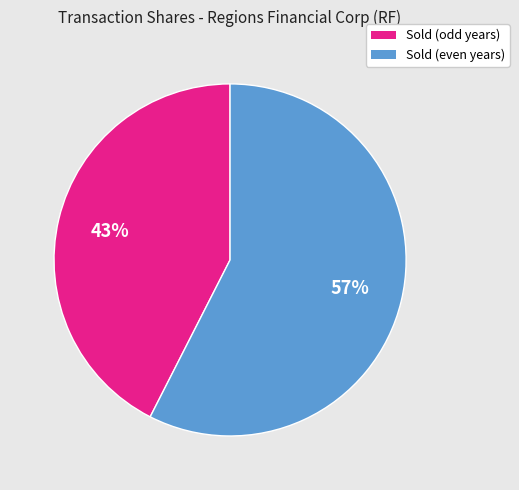

To the nearest percent, what portion does Sold (odd years) represent?

43%